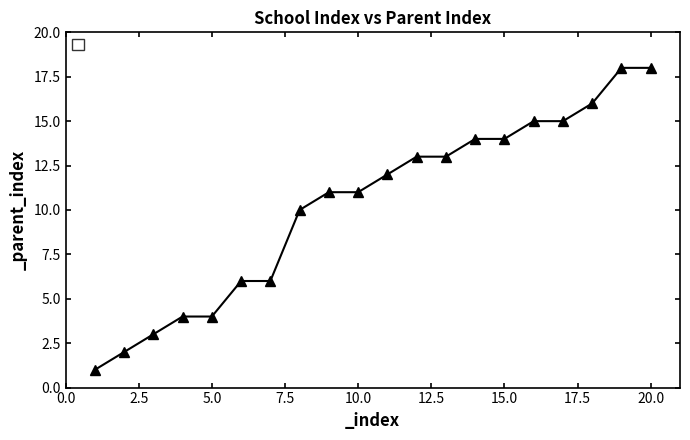

What is the value of the 8th point from the left?

10